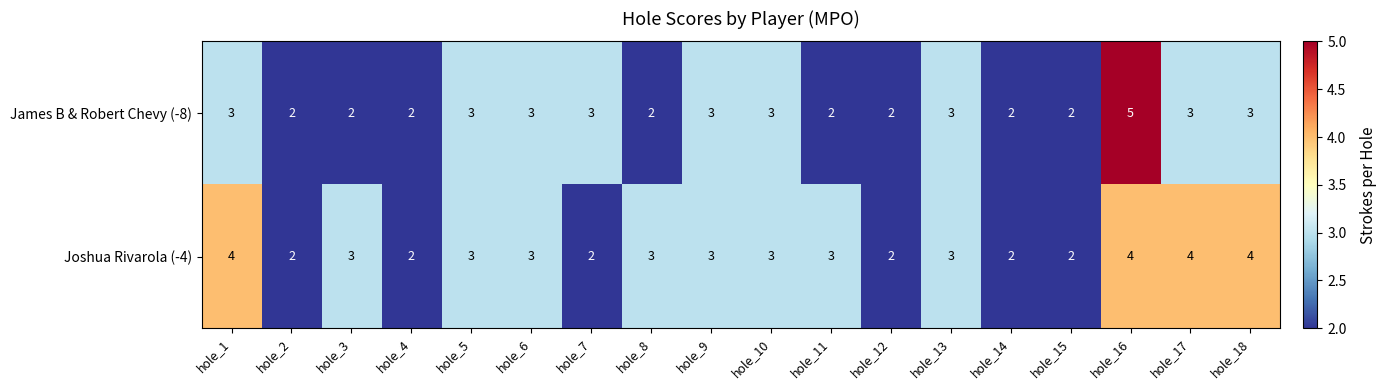

At which category is the sum across all series the highest?

hole_16